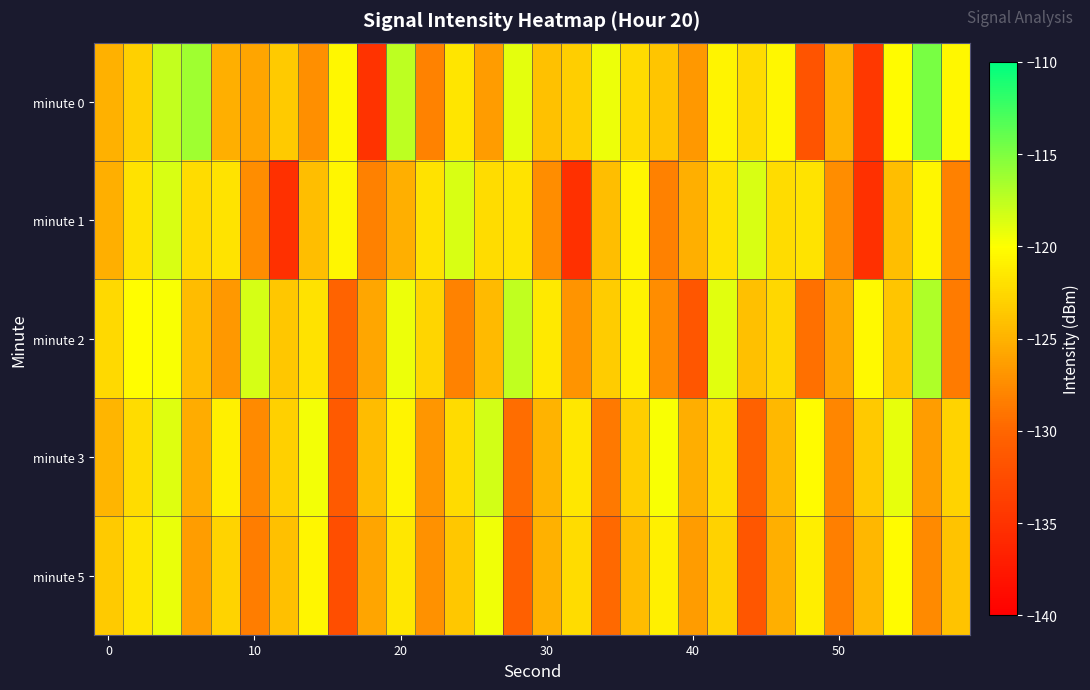

Reading left to right, extract all data points from this chart.

minute 0: -125.0	-123.1	-117.7	-116.3	-125.2	-125.9	-123.4	-127.3	-120.5	-134.9	-117.4	-128.1	-121.6	-126.4	-119.0	-124.0	-123.2	-119.3	-122.4	-123.8	-126.7	-120.7	-122.4	-120.5	-131.7	-125.0	-134.5	-120.3	-114.7	-120.5
minute 1: -125.1	-121.9	-118.5	-122.2	-121.8	-127.4	-135.2	-124.3	-120.6	-128.3	-125.1	-121.9	-118.5	-122.2	-121.8	-127.4	-135.2	-124.3	-120.6	-128.3	-125.1	-121.9	-118.5	-122.2	-121.8	-127.4	-135.2	-124.3	-120.6	-128.3
minute 2: -122.5	-120.1	-119.8	-124.3	-126.7	-118.4	-123.6	-121.9	-130.2	-125.8	-119.3	-122.7	-128.1	-124.5	-117.6	-121.4	-126.9	-123.3	-120.8	-127.4	-131.5	-118.9	-124.1	-122.6	-129.3	-125.7	-120.4	-123.8	-116.9	-128.6
minute 3: -124.8	-122.3	-118.7	-125.4	-120.9	-127.6	-123.1	-119.5	-131.2	-124.3	-120.7	-126.8	-122.4	-118.3	-129.5	-124.9	-121.6	-128.7	-123.2	-119.8	-125.3	-122.1	-130.4	-124.6	-120.3	-127.9	-123.5	-119.1	-126.4	-122.8
minute 5: -123.4	-121.7	-119.2	-126.3	-122.8	-128.4	-124.1	-120.6	-132.3	-125.9	-121.5	-127.2	-123.7	-119.4	-130.6	-125.1	-122.3	-129.8	-124.4	-120.9	-126.5	-123.0	-131.5	-125.2	-121.1	-128.3	-124.7	-120.2	-127.6	-123.9